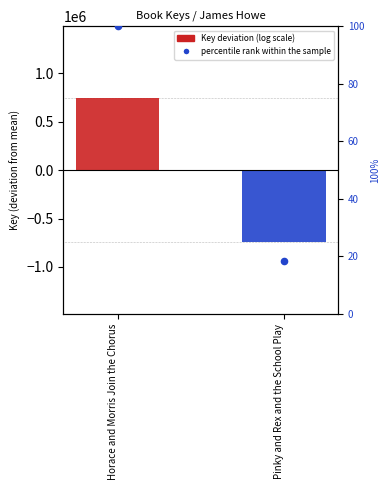

Which series has the largest Y range (max minus min)?

Key deviation